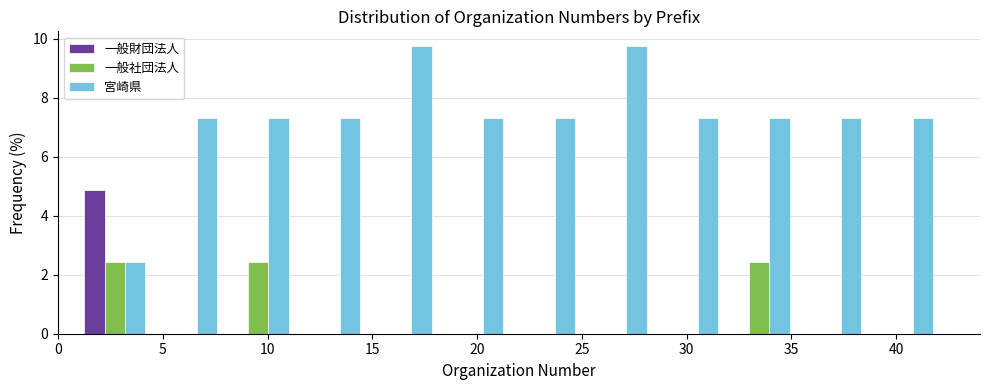

In the 一般財団法人 series, which range on the x-axis has the tallest bar?

1.0 to 4.5